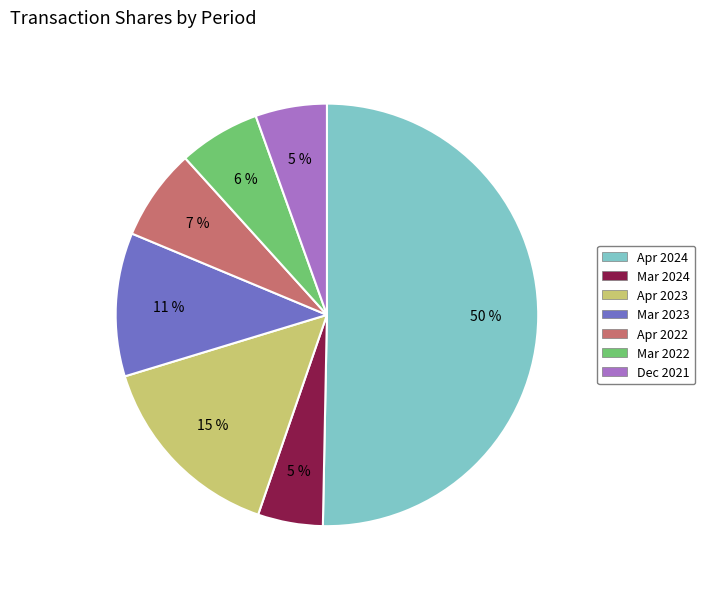

To the nearest percent, what is the average slice percentage?

14%